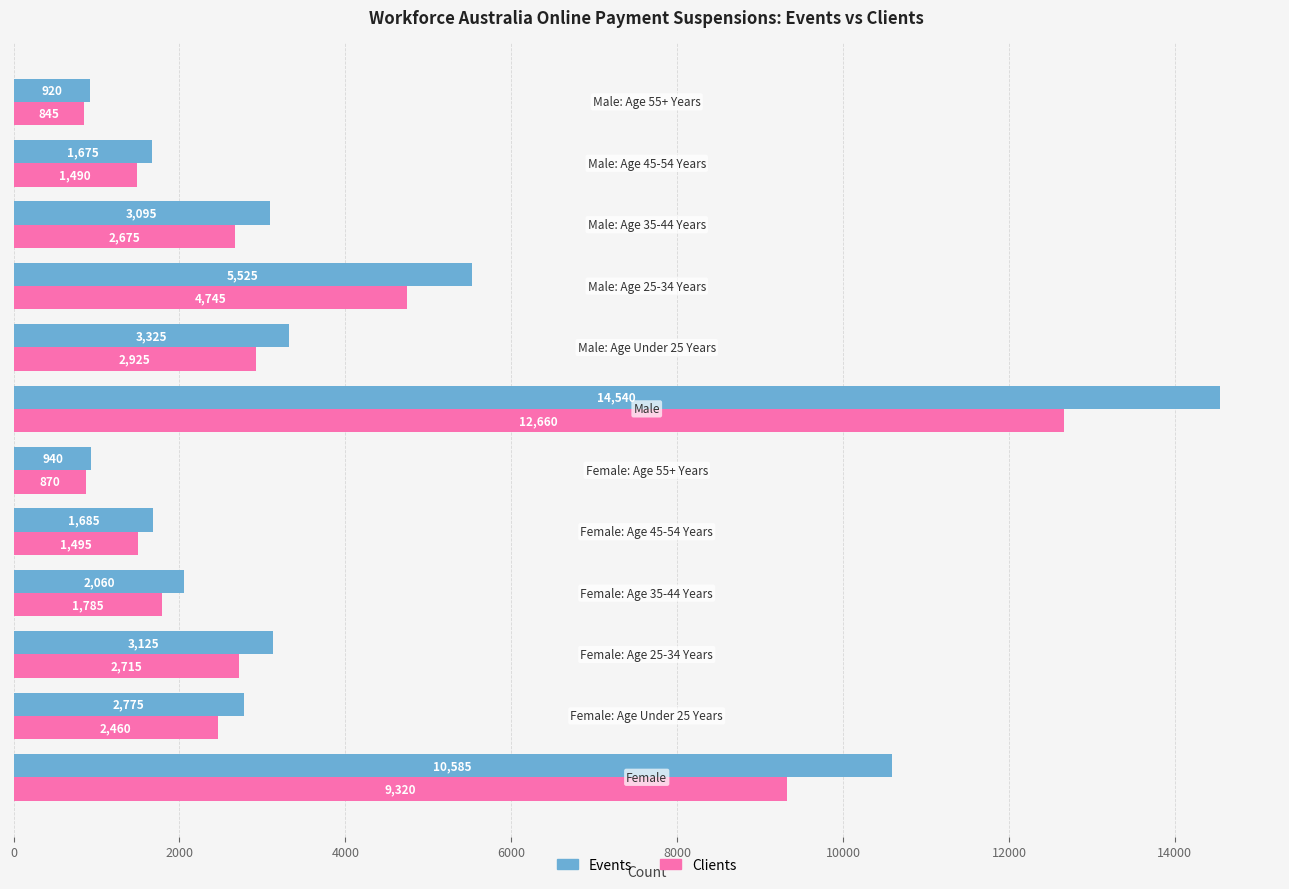

List the series in order of their overall mean, lowest first.

Clients, Events